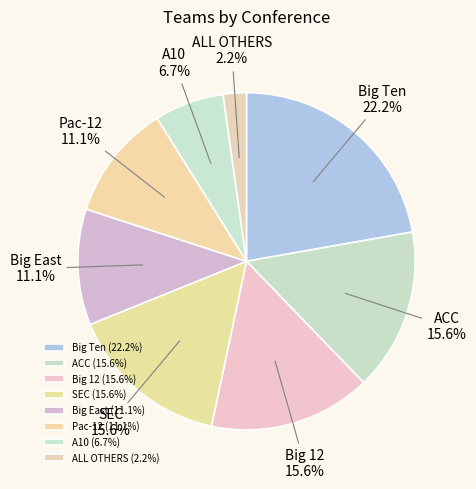

Does ACC represent more than half of the total?

No